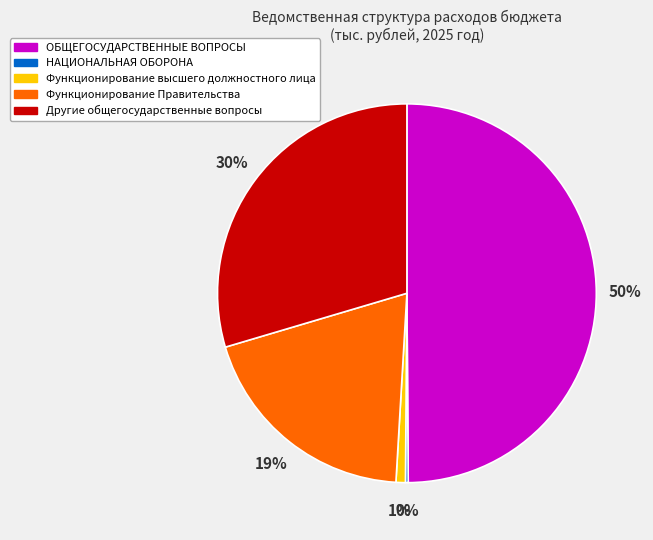

Does Функционирование высшего должностного лица account for over 50% of the chart?

No